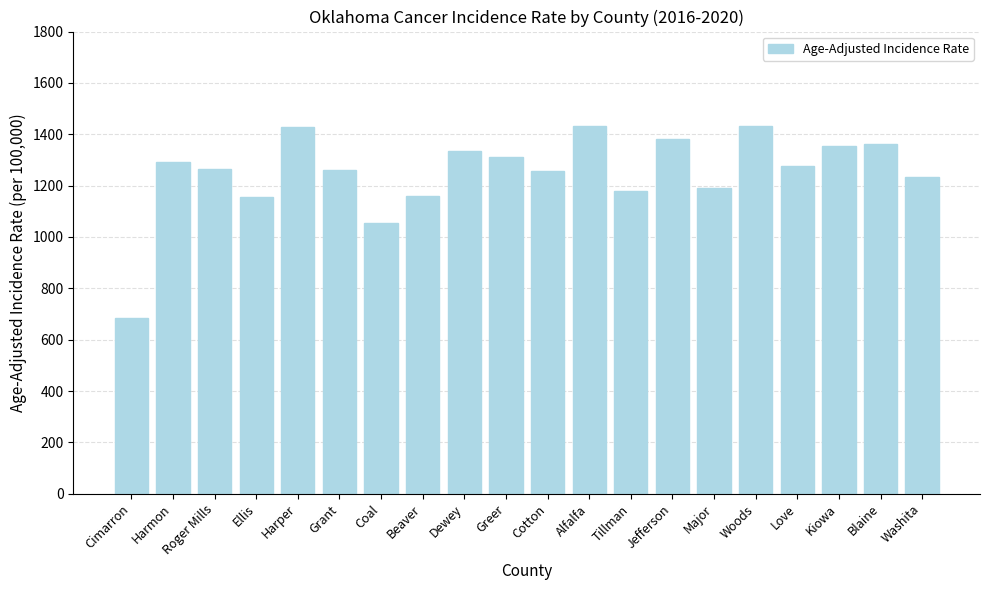

Is it true that the value at Greer is 1312.4?

True